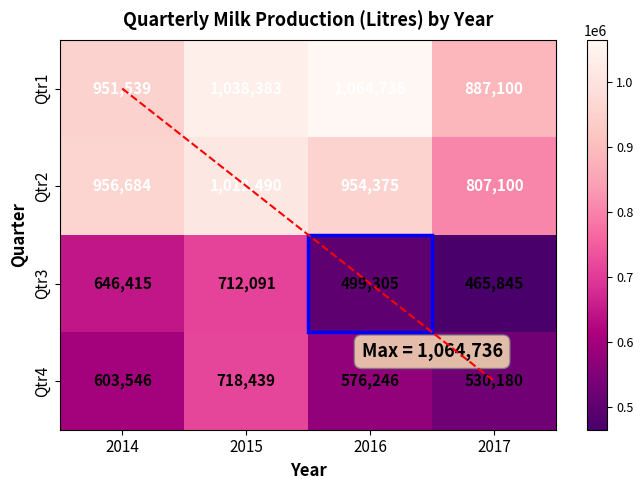

What is the spread (max minus min) of values at 2015?

326292